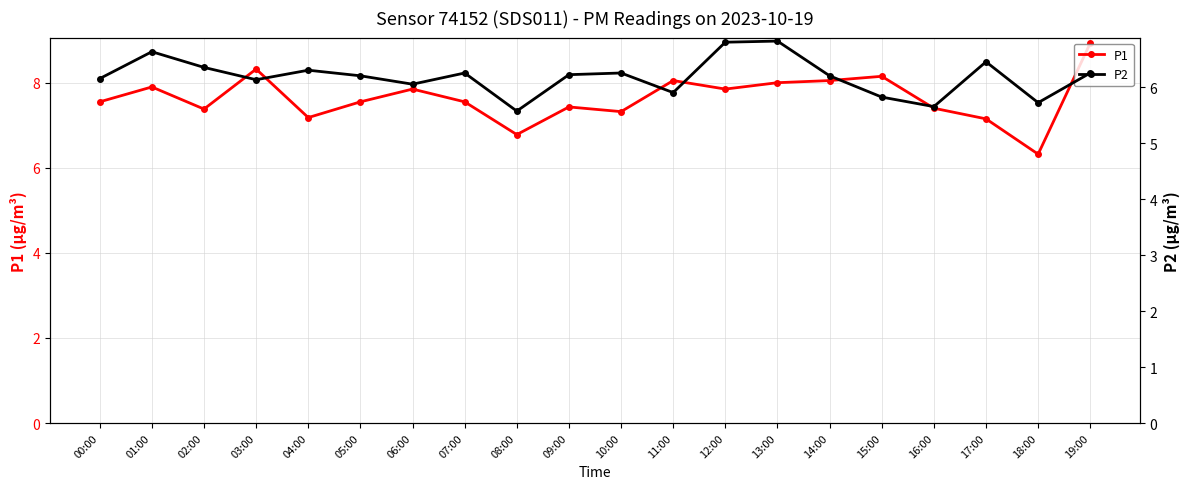

The P1 series shows 10.3 at 12:00. True or false?

False